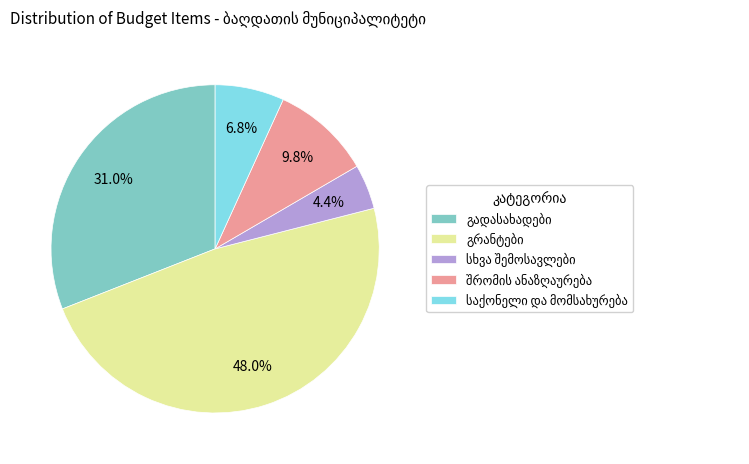

Is there any slice that represents more than half of the pie?

No